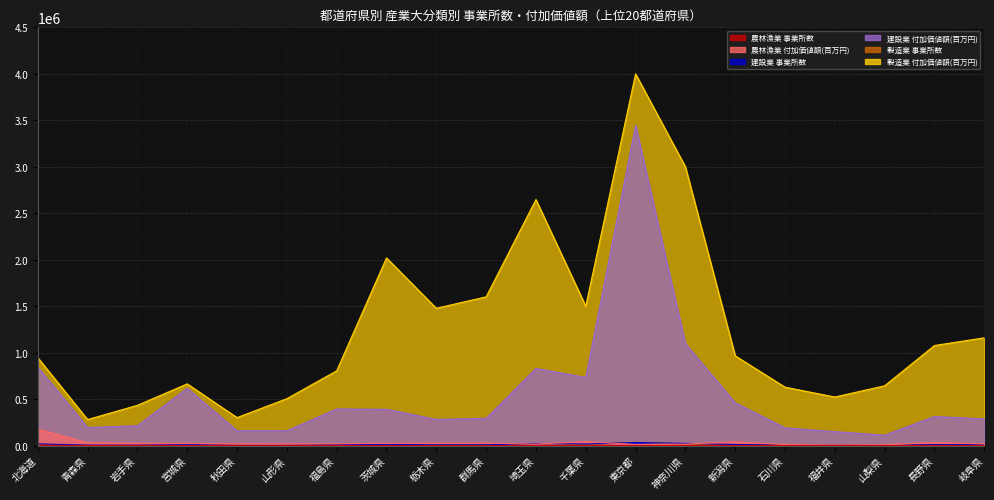

Reading left to right, extract all data points from this chart.

農林漁業 事業所数: 北海道=3793.3	青森県=606.2	岩手県=767.9	宮城県=568.4	秋田県=670.5	山形県=450.2	福島県=565.5	茨城県=732.9	栃木県=543.8	群馬県=570.3	埼玉県=492.7	千葉県=867.2	東京都=384.9	神奈川県=575.9	新潟県=1088.5	石川県=366.0	福井県=303.6	山梨県=258.2	長野県=976.9	岐阜県=594.9
農林漁業 付加価値額(百万円): 北海道=178368.7	青森県=30631.0	岩手県=26799.9	宮城県=25003.9	秋田県=18483.2	山形県=17158.2	福島県=20250.7	茨城県=23858.7	栃木県=26516.1	群馬県=27668.0	埼玉県=16467.8	千葉県=42931.0	東京都=12078.8	神奈川県=16579.4	新潟県=40769.1	石川県=11689.1	福井県=6027.1	山梨県=9029.7	長野県=35049.4	岐阜県=18407.5
建設業 事業所数: 北海道=19235.0	青森県=5265.8	岩手県=5223.2	宮城県=9606.6	秋田県=4979.2	山形県=5750.0	福島県=9308.7	茨城県=13593.8	栃木県=8668.5	群馬県=9302.1	埼玉県=22377.7	千葉県=17566.8	東京都=33970.3	神奈川県=23751.8	新潟県=12444.7	石川県=5624.2	福井県=4333.3	山梨県=4052.4	長野県=10814.3	岐阜県=9356.0
建設業 付加価値額(百万円): 北海道=845044.7	青森県=194941.6	岩手県=213750.1	宮城県=617838.9	秋田県=159948.0	山形県=159691.7	福島県=394517.2	茨城県=390824.1	栃木県=281998.1	群馬県=293762.8	埼玉県=830589.4	千葉県=733948.0	東京都=3445770.3	神奈川県=1096965.1	新潟県=461272.8	石川県=191370.5	福井県=150643.0	山梨県=112397.1	長野県=313386.6	岐阜県=287721.6
製造業 事業所数: 北海道=9490.3	青森県=2718.0	岩手県=3508.6	宮城県=4778.7	秋田県=3134.1	山形県=4690.8	福島県=6428.1	茨城県=9642.6	栃木県=8015.0	群馬県=9778.8	埼玉県=23292.2	千葉県=9649.2	東京都=37168.7	神奈川県=15744.4	新潟県=10532.5	石川県=6537.8	福井県=4817.5	山梨県=4118.6	長野県=9905.5	岐阜県=12497.7
製造業 付加価値額(百万円): 北海道=946588.7	青森県=280277.8	岩手県=433570.7	宮城県=664376.0	秋田県=301453.5	山形県=505075.8	福島県=804608.5	茨城県=2019779.3	栃木県=1477677.5	群馬県=1600593.0	埼玉県=2647490.6	千葉県=1499972.0	東京都=4000000.0	神奈川県=3001001.3	新潟県=966262.6	石川県=628839.5	福井県=522876.2	山梨県=643742.2	長野県=1077201.4	岐阜県=1159877.3